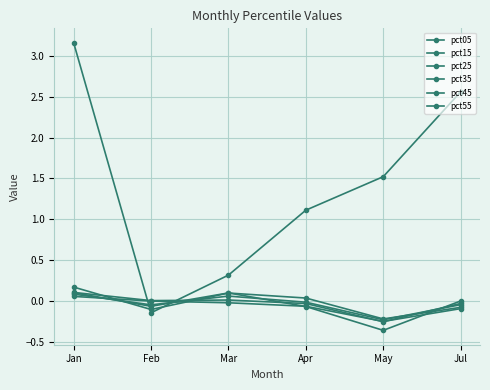

Which series ends up on top after the final intersection of pct55 and pct05?

pct05